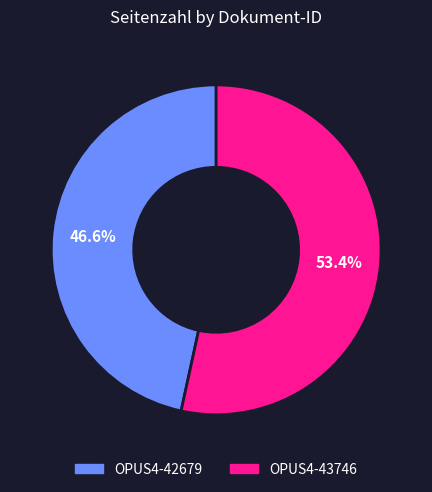

Between OPUS4-42679 and OPUS4-43746, which is larger?

OPUS4-43746